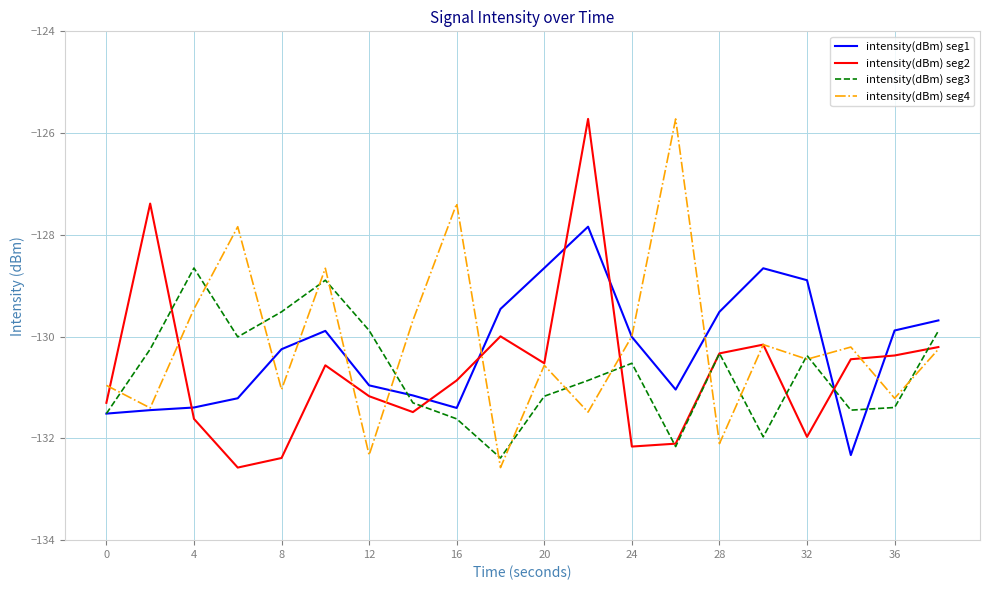

What is the minimum value for intensity(dBm) seg2?

-132.6